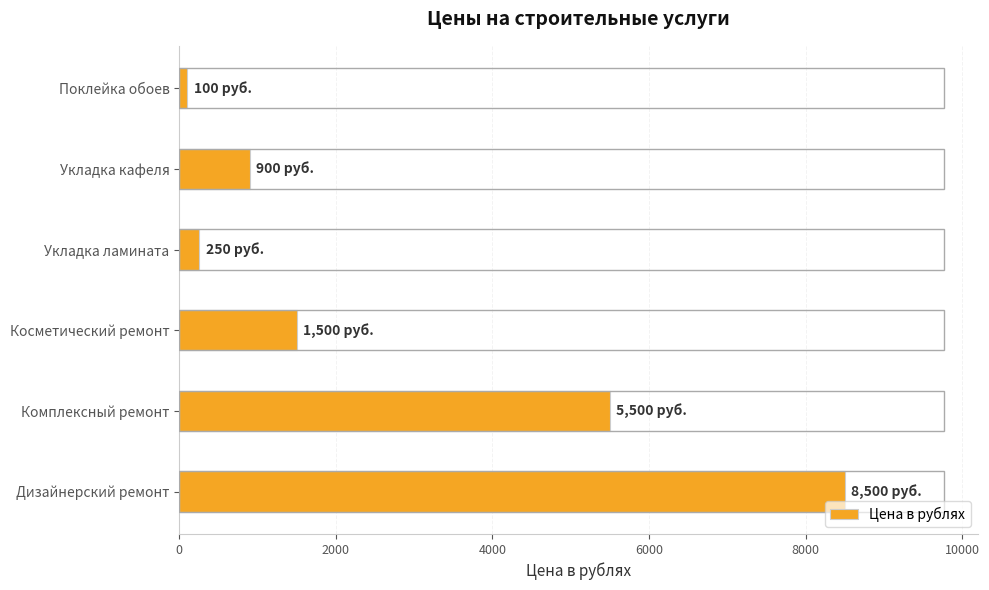

Reading top to bottom, what are all the values shown in this chart?

Поклейка обоев=100	Укладка кафеля=900	Укладка ламината=250	Косметический ремонт=1500	Комплексный ремонт=5500	Дизайнерский ремонт=8500